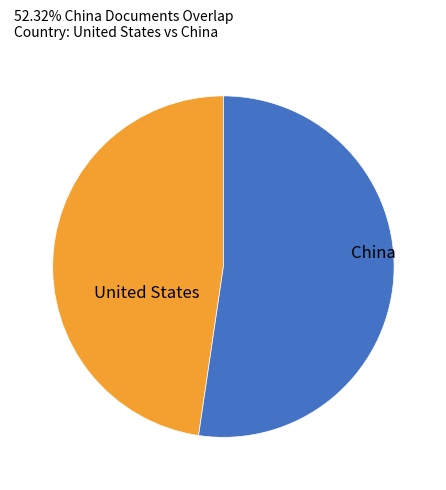

Is there any slice that represents more than half of the pie?

Yes